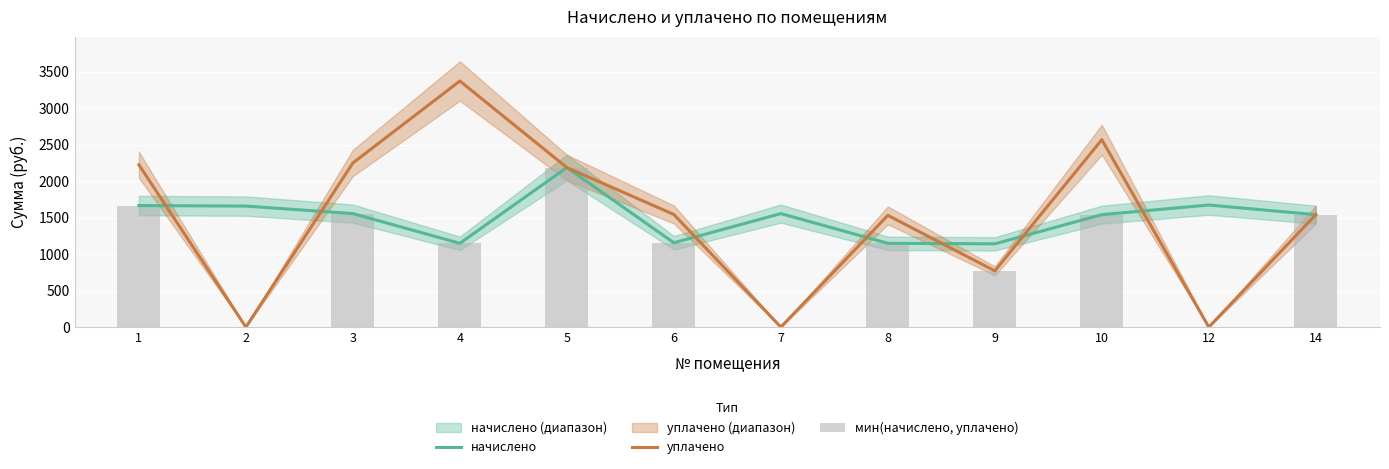

Which series has the largest total across all categories?

уплачено